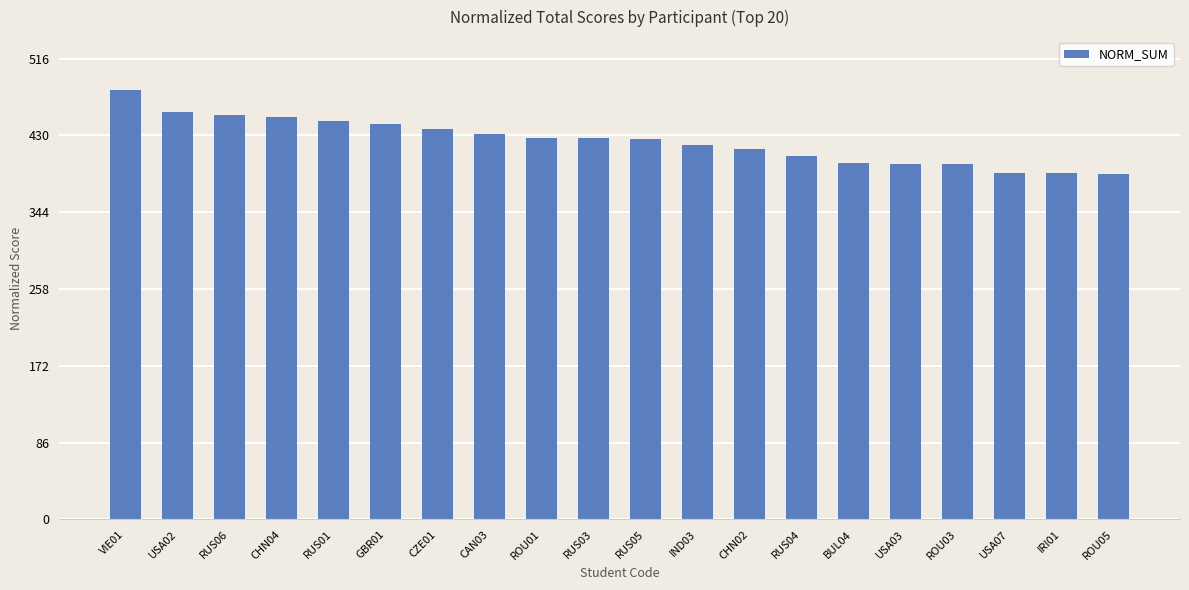

What is the sum of all values?

8476.5